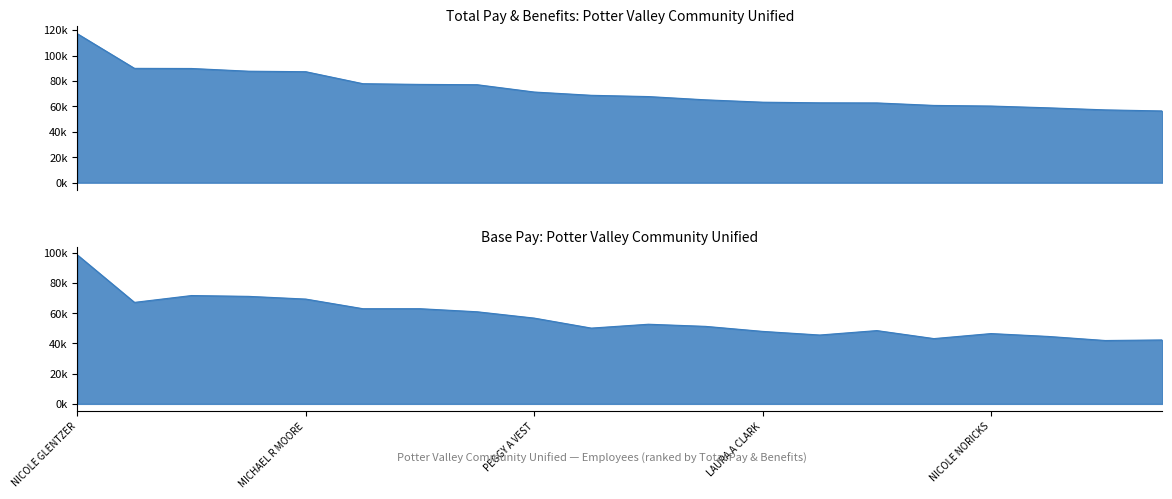

What is the difference between the second highest and minimum values in the Total Pay series?

33511.5